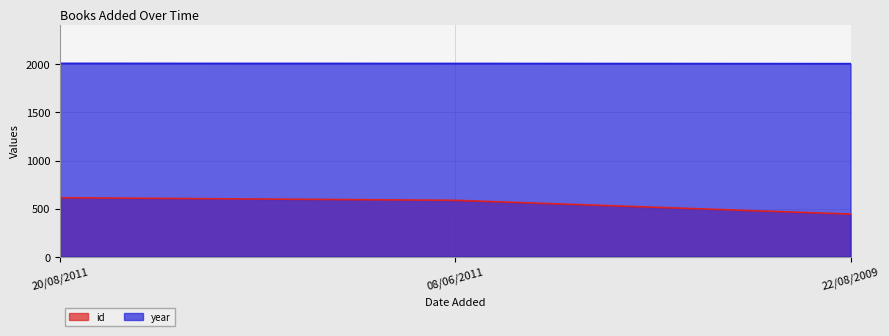

Reading left to right, list all the values displayed in this chart.

id: 20/08/2011=613	08/06/2011=586	22/08/2009=443
year: 20/08/2011=2011	08/06/2011=2010	22/08/2009=2008